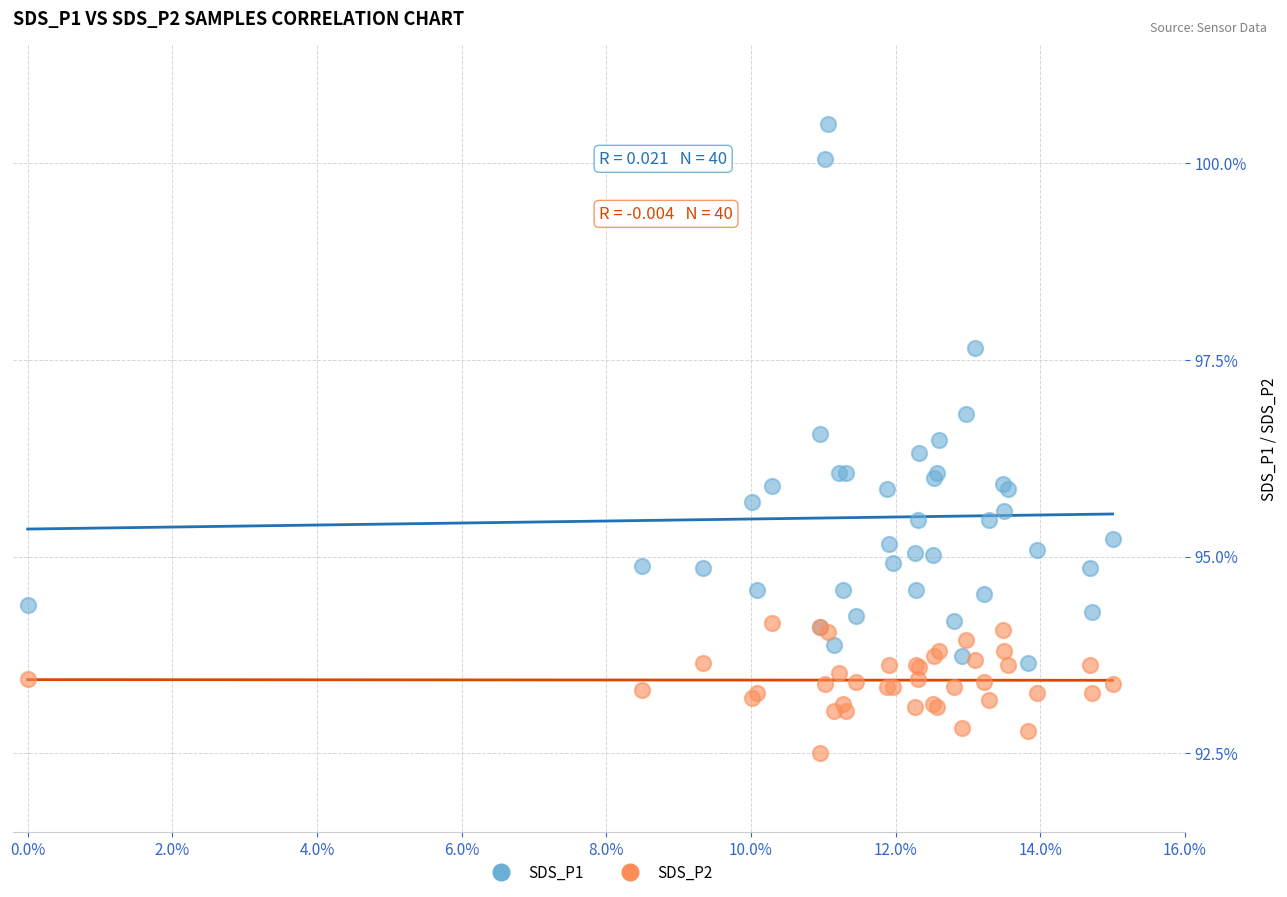

Which series reaches the maximum Y coordinate?

SDS_P1